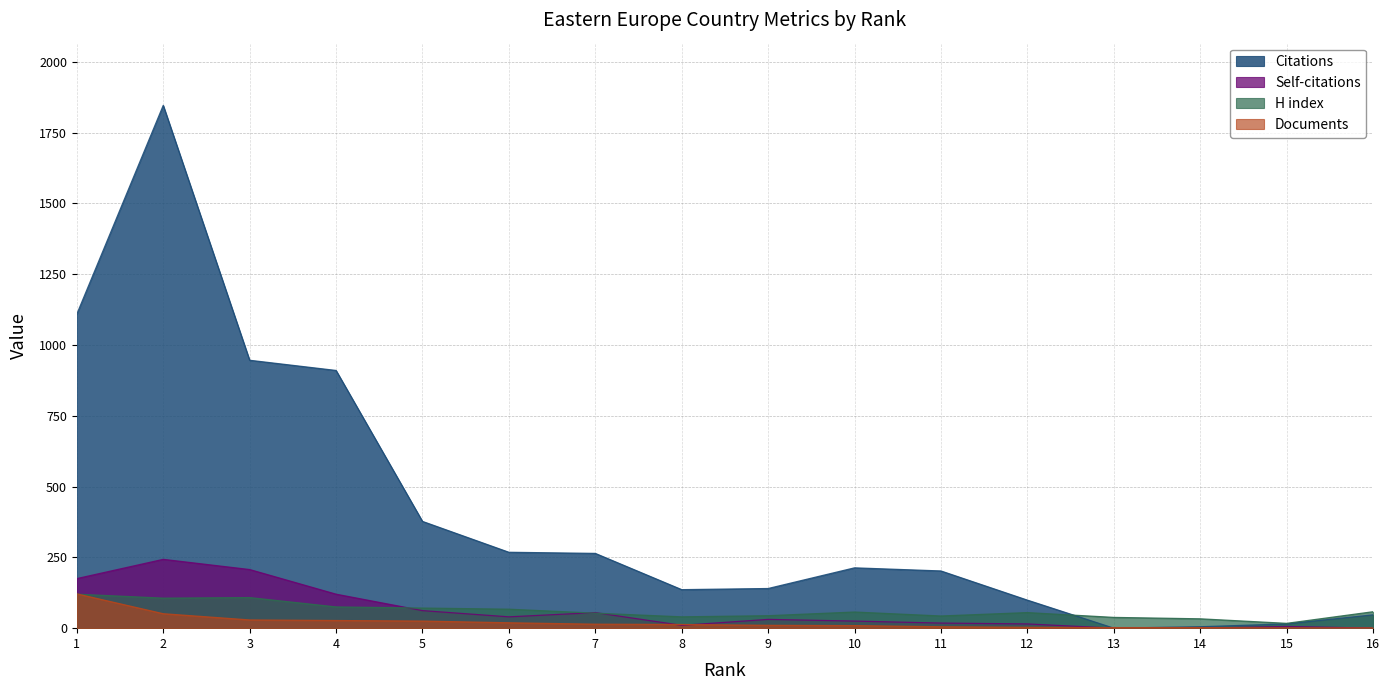

Reading left to right, transcribe all the data shown in this chart.

Citations: 1109	1846	946	910	377	268	264	136	140	213	202	99	0	5	15	47
Self-citations: 175	243	207	120	62	40	55	10	31	25	18	15	0	0	6	0
H index: 120	106	108	75	71	67	53	40	44	57	43	55	38	33	17	58
Documents: 121	51	29	27	25	19	14	13	10	9	5	3	2	2	1	1